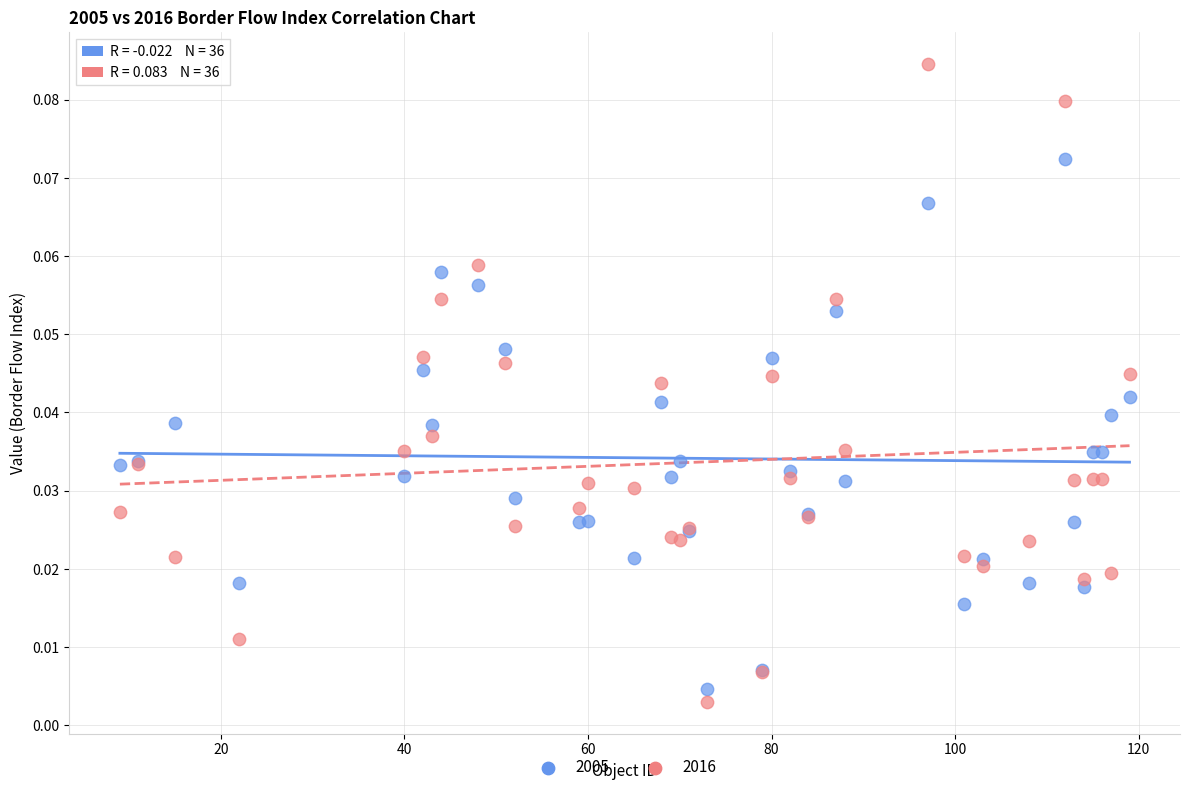

Which series reaches the maximum Y coordinate?

2016